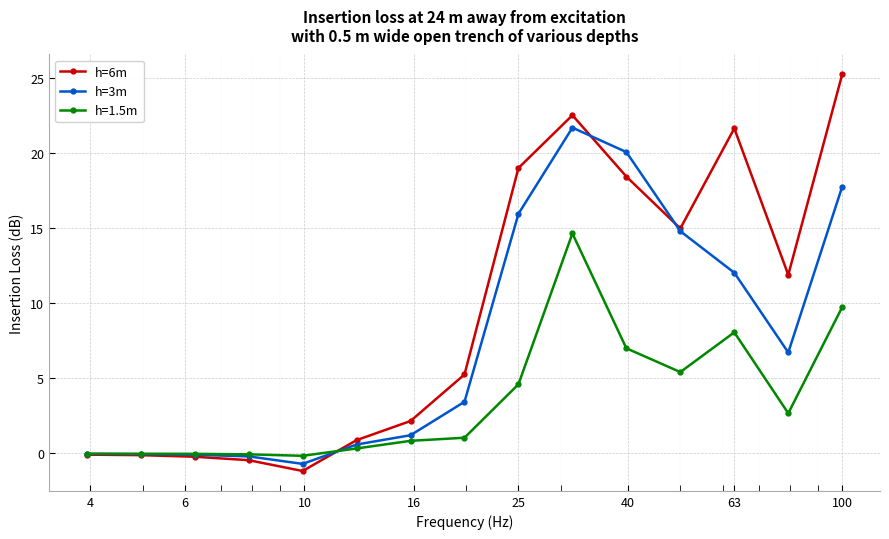

What is the greatest value displayed?

25.3